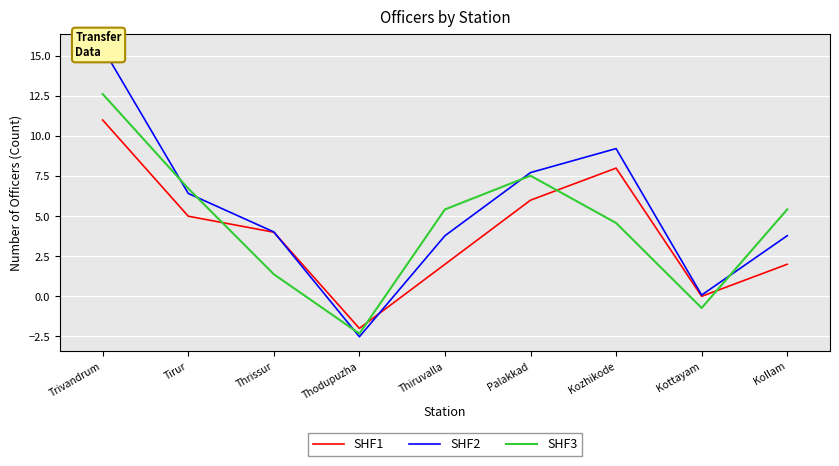

What is the sum of the SHF2 values at Trivandrum and Kollam?

19.3